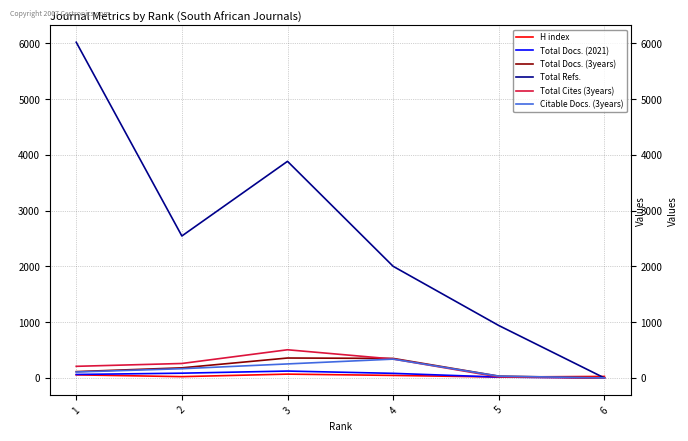

Count the number of categories in the chart.

6